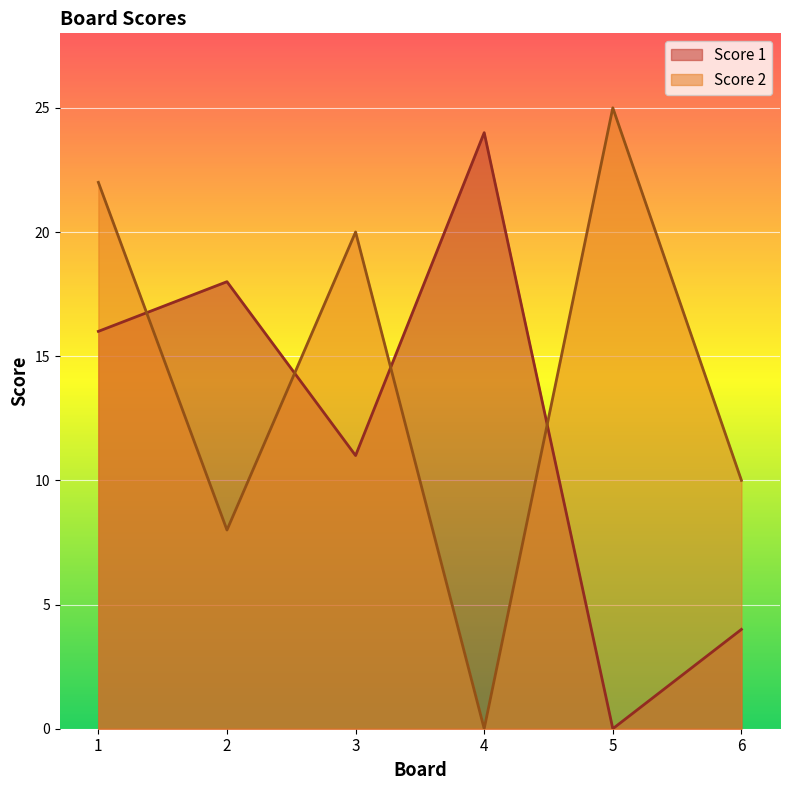

Which label corresponds to the smallest value in the chart?

5